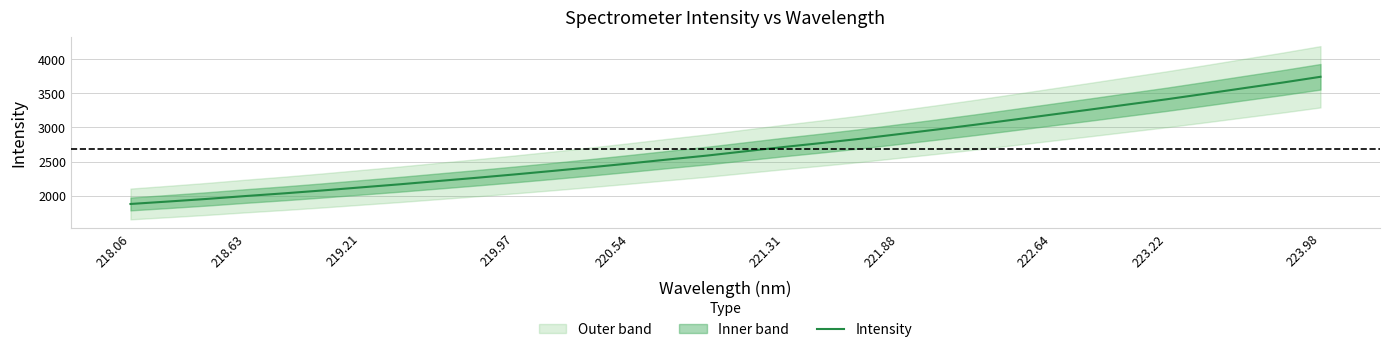

The Intensity series shows 923.0 at 218.63. True or false?

False